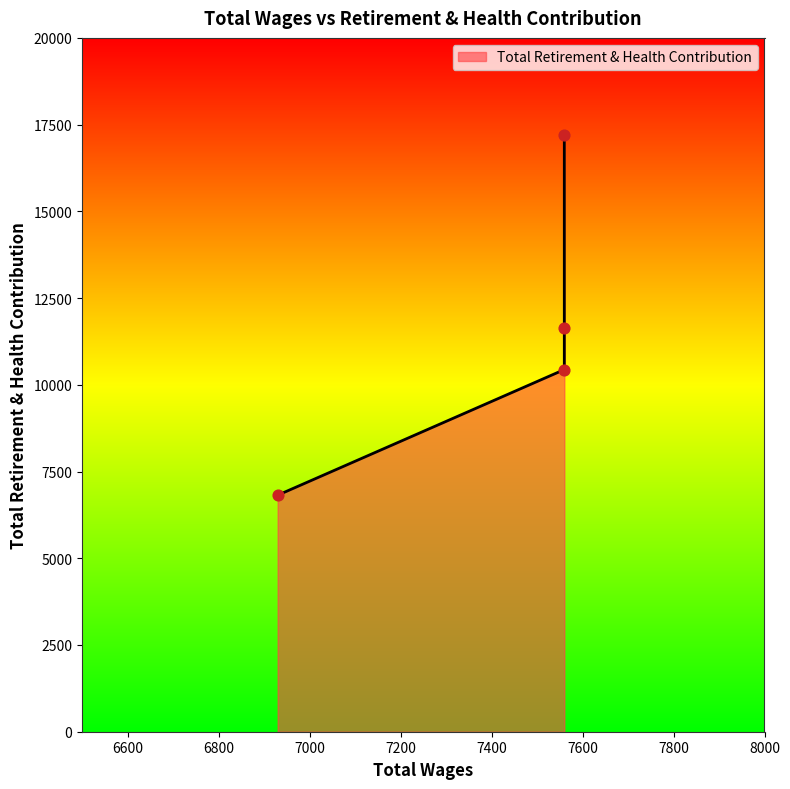

Which has a higher value, 6930.0 or 7560.0?

7560.0